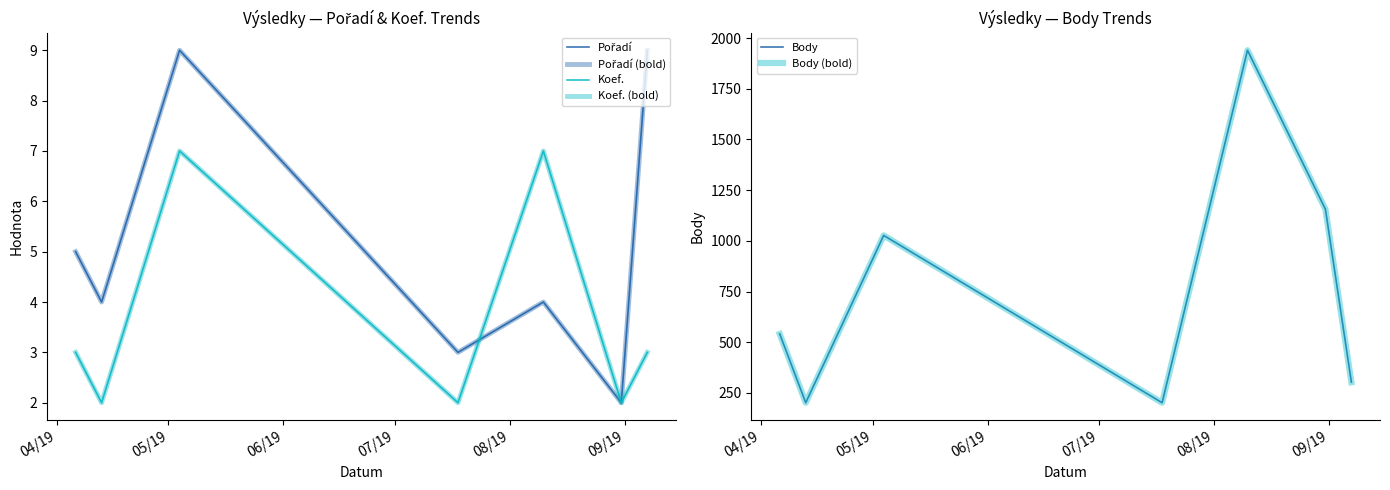

True or false: Body (bold) and Pořadí (bold) intersect in this chart.

False